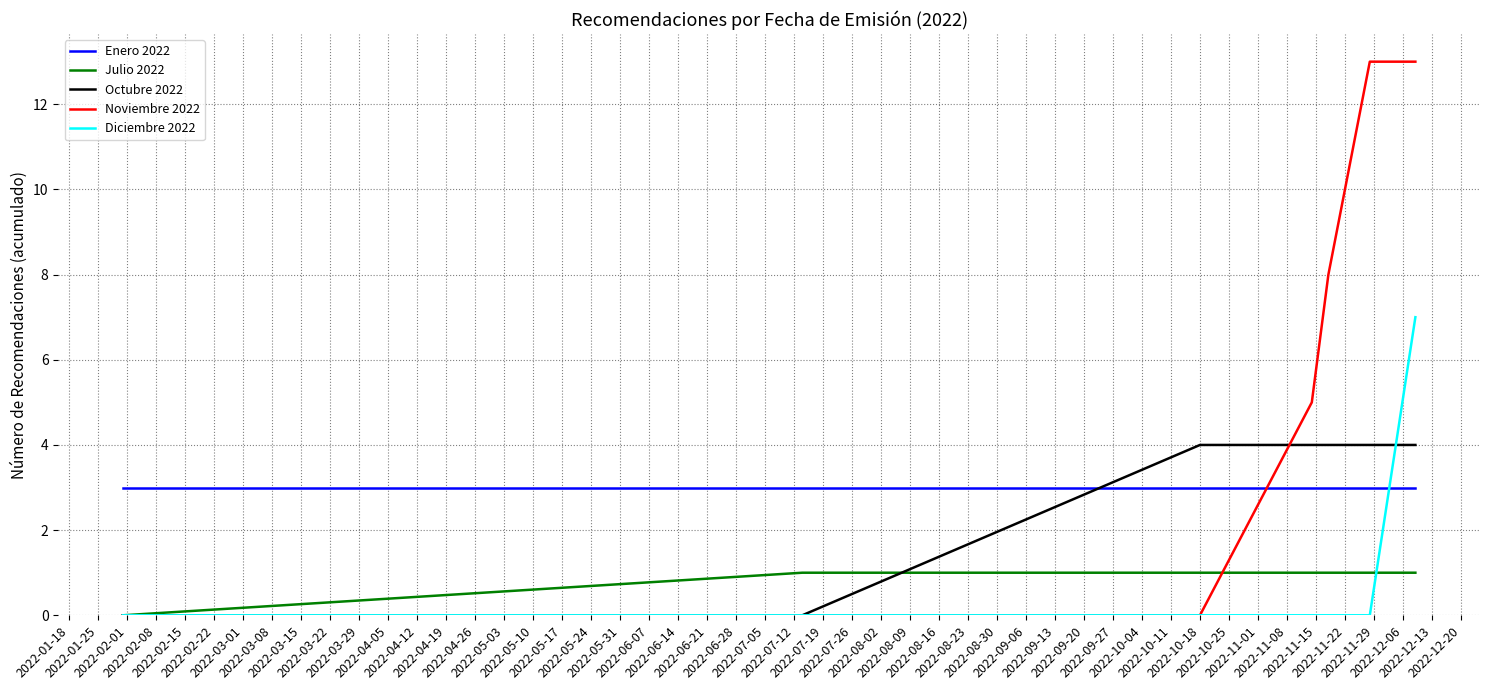

What is the greatest value displayed?

13